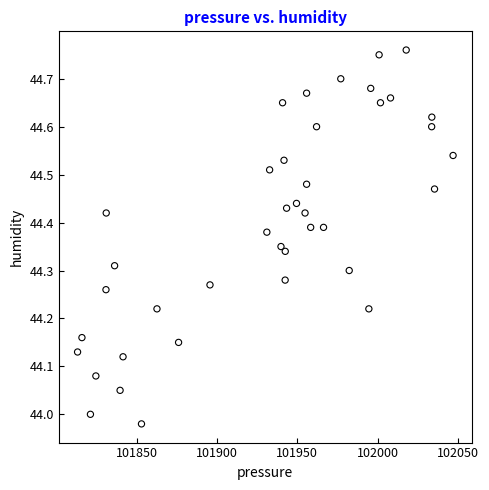

What is the range of X values (max minus min)?

233.5